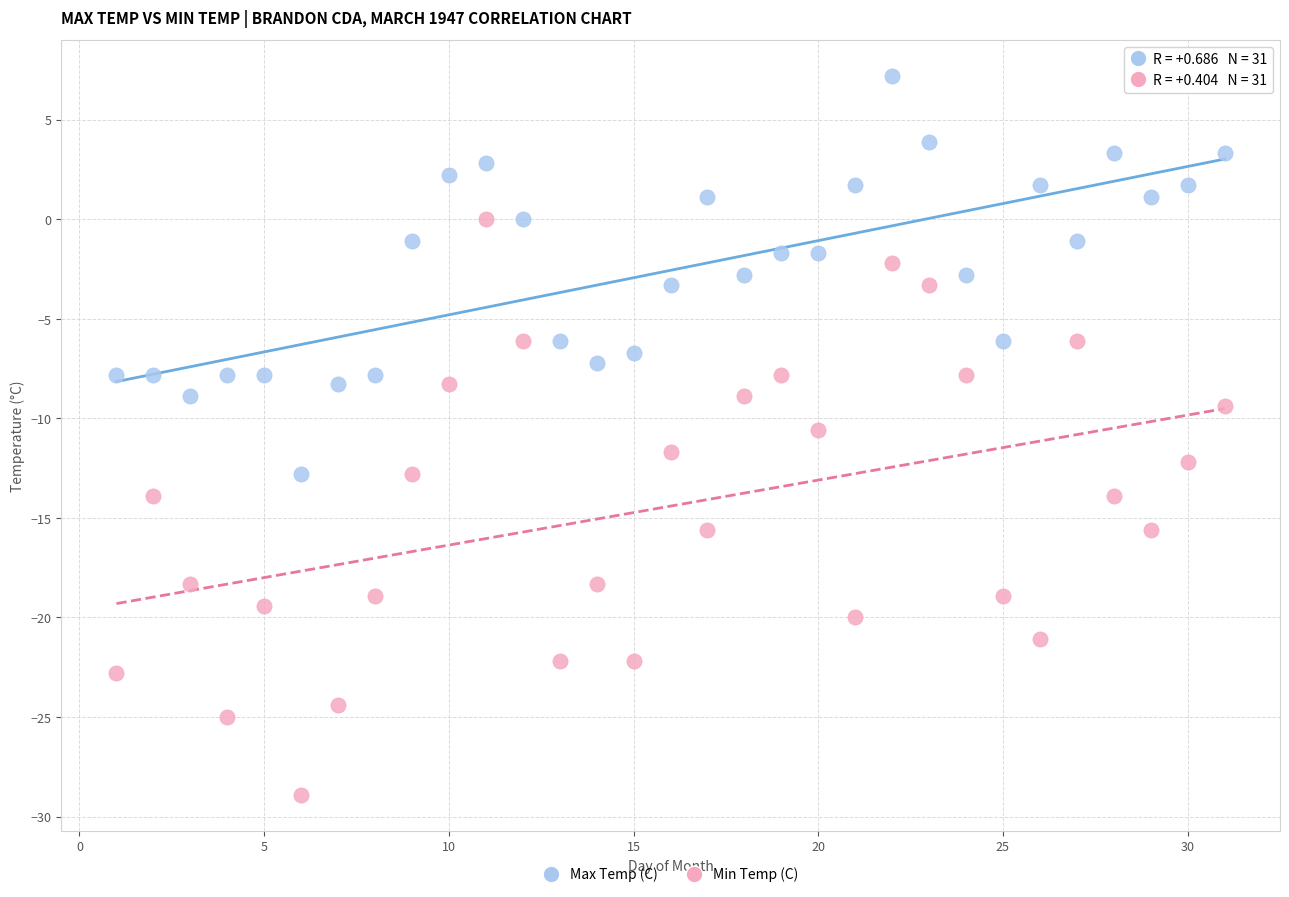

Across all data points, what is the range of X values (max minus min)?

30.0